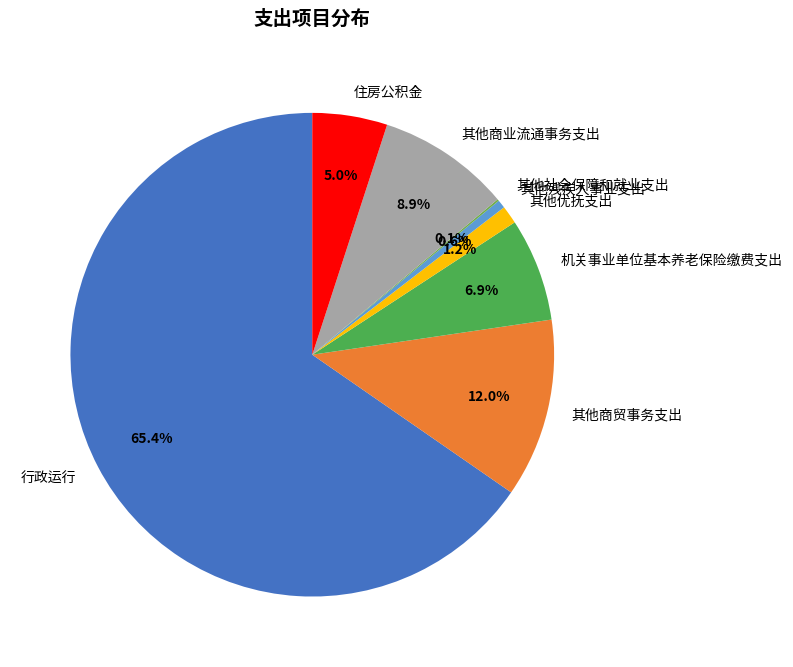

Is it true that 其他残疾人事业支出 is 1% of the pie?

True